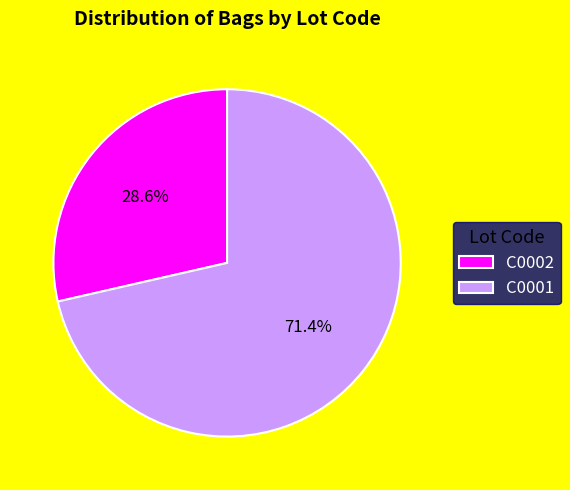

How many segments does this pie chart have?

2